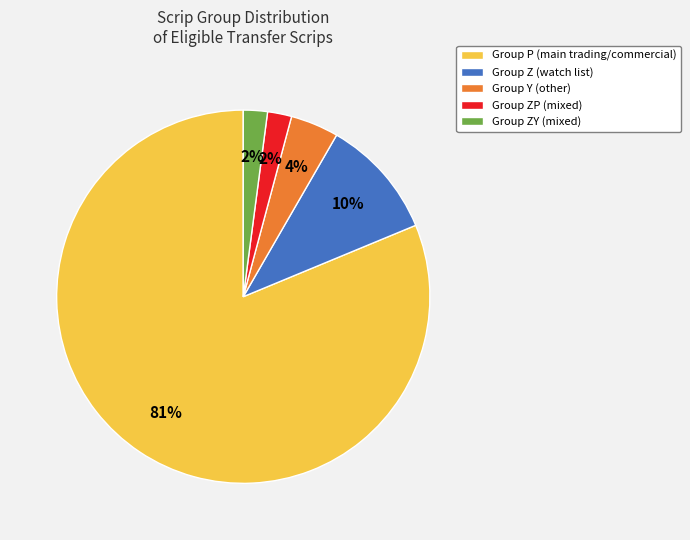

Is there any slice that represents more than half of the pie?

Yes